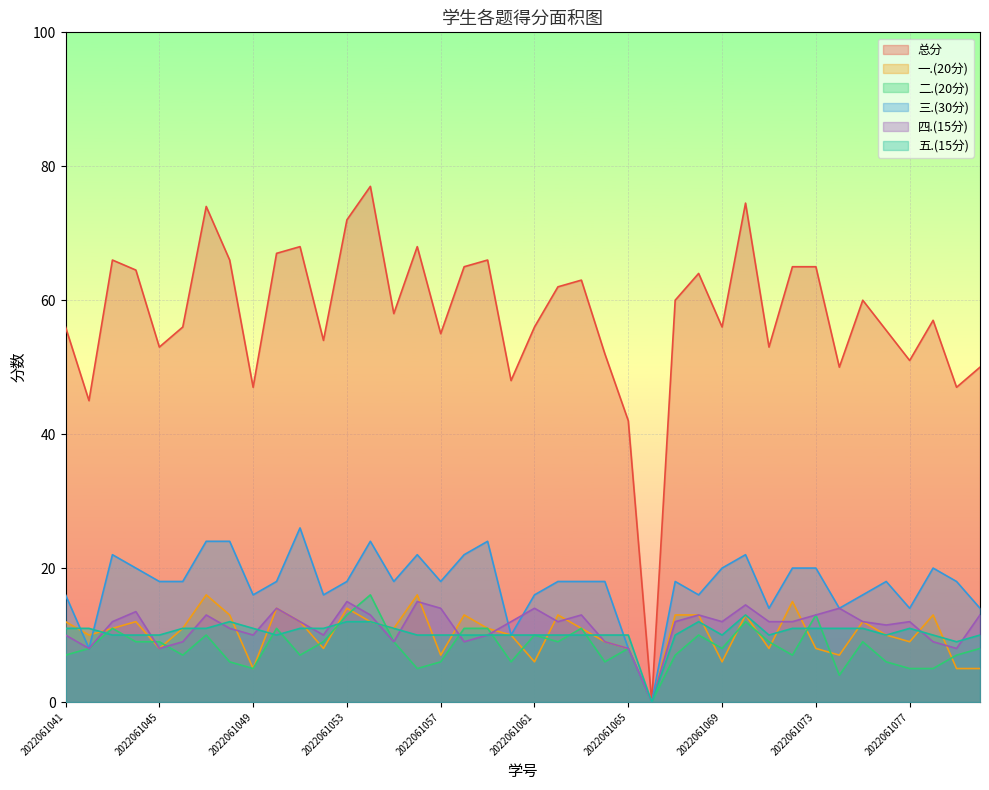

In 四.(15分), how many points are higher than both neighbors (excluding endpoints)?

11